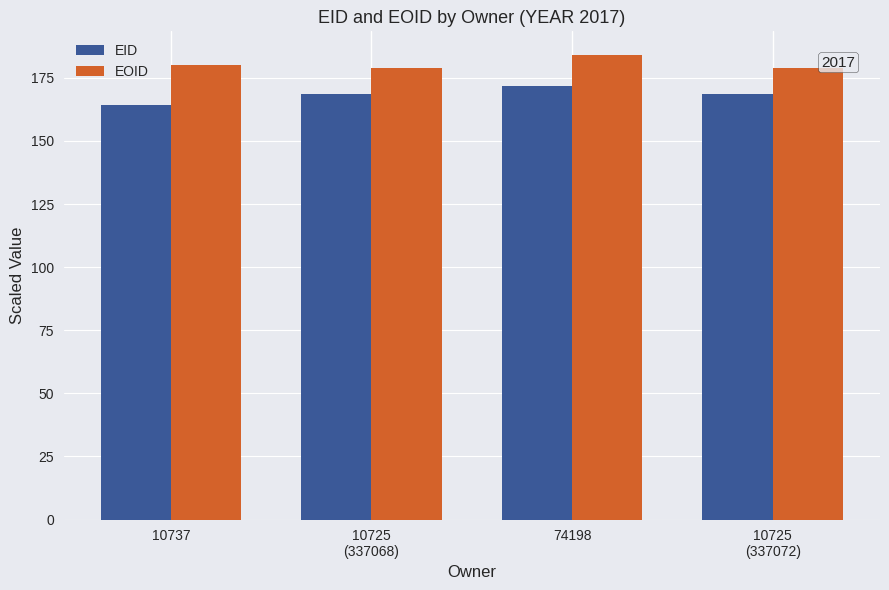

How many values in the EID series are below 168?

1